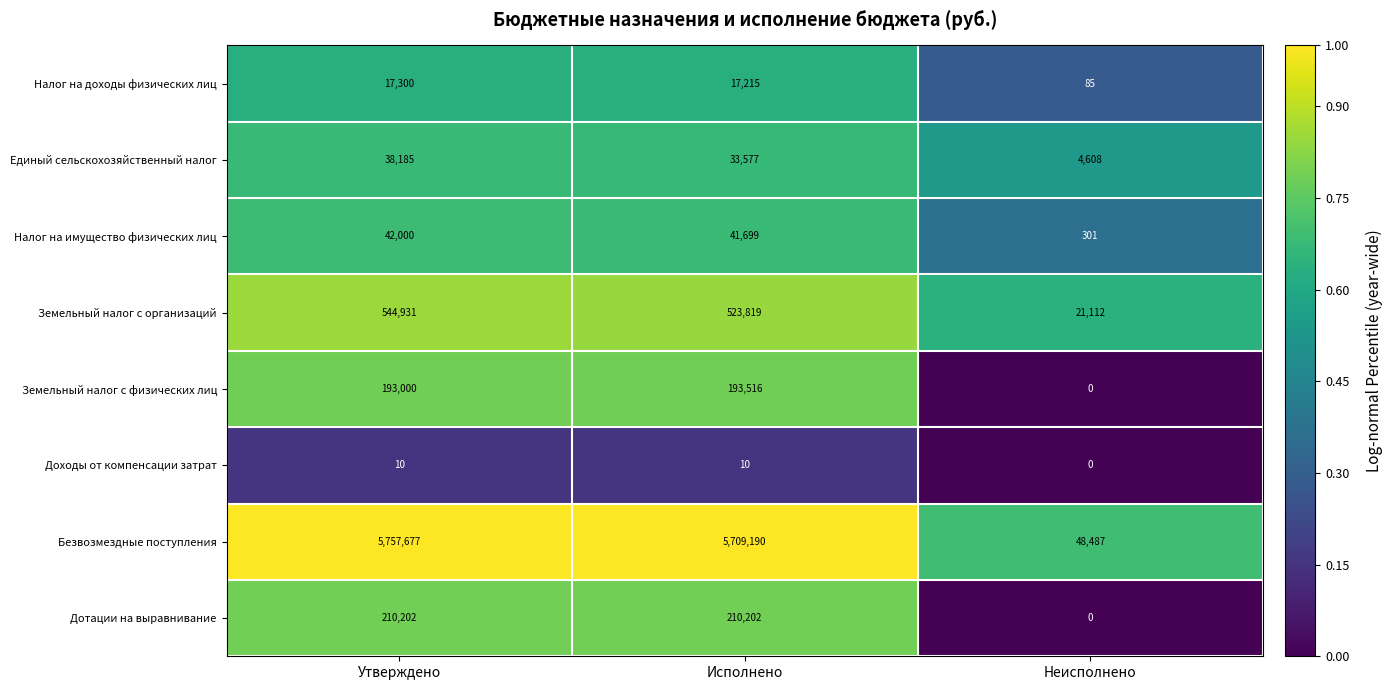

Which series has the widest spread of values?

Безвозмездные поступления